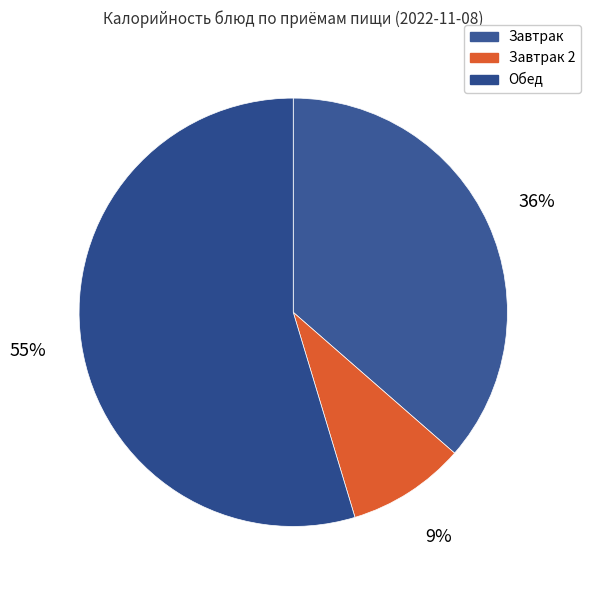

How many slices are in this pie chart?

3